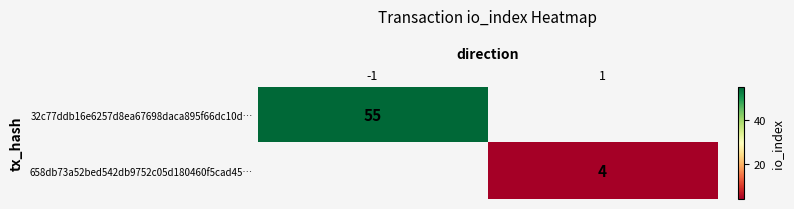

Is the value of 658db73a52bed542db9752c05d180460f5cad45… at 1 greater than the value of 32c77ddb16e6257d8ea67698daca895f66dc10d… at -1?

No